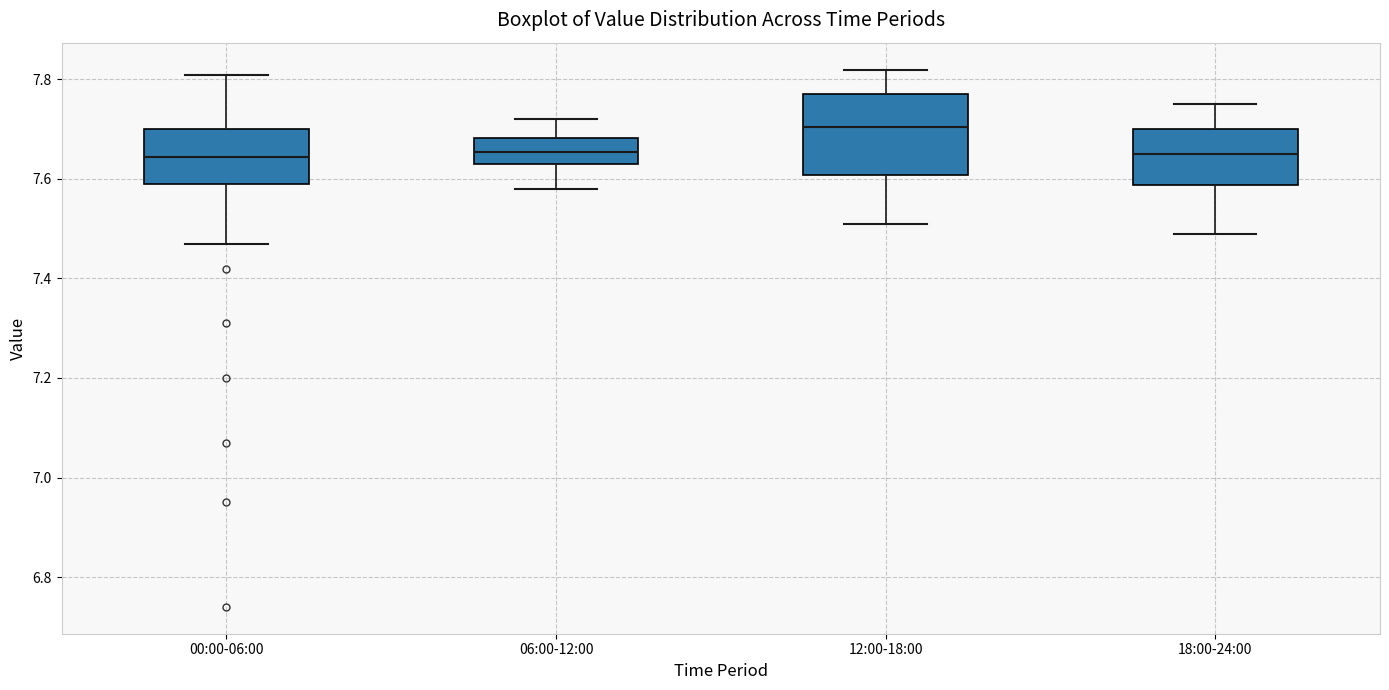

Reading left to right, read every box against the y-axis: the position of its median line, the range the box covers, and the ends of its whiskers. The values are not printed on the chart, so give them approximately, as read against the axis.

00:00-06:00: median 7.64, box 7.60 to 7.70, whiskers 7.48 to 7.82
06:00-12:00: median 7.66, box 7.64 to 7.68, whiskers 7.58 to 7.72
12:00-18:00: median 7.70, box 7.60 to 7.78, whiskers 7.52 to 7.82
18:00-24:00: median 7.66, box 7.58 to 7.70, whiskers 7.50 to 7.76